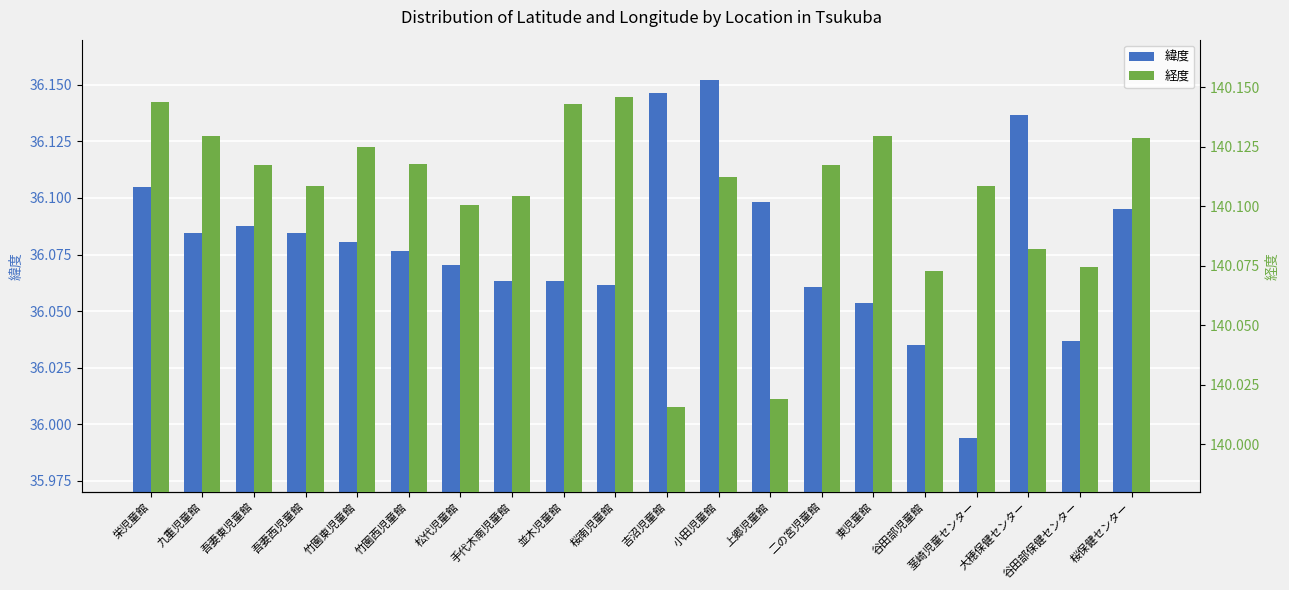

What is the average value of the 経度 series?

140.1